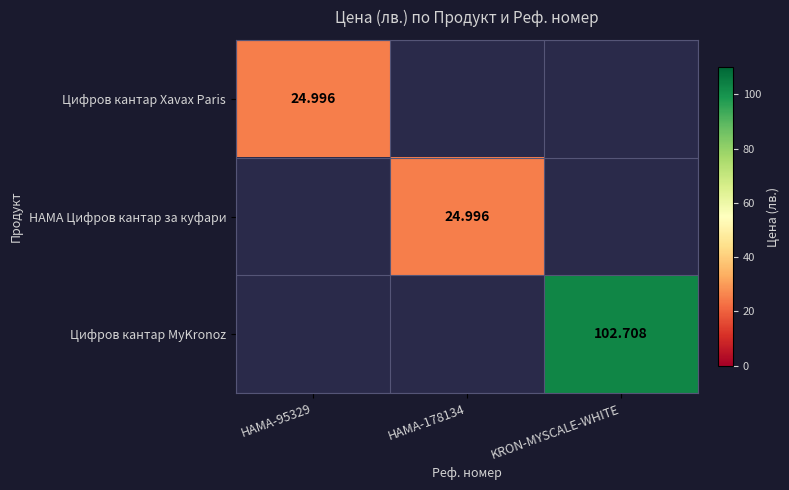

At how many categories does at least one series exceed 68?

1